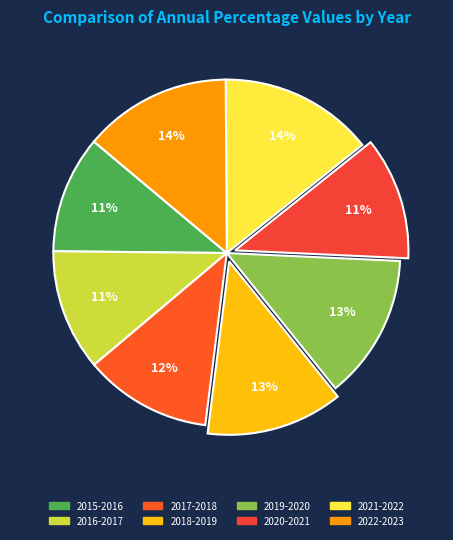

To the nearest percent, what portion does 2022-2023 represent?

14%